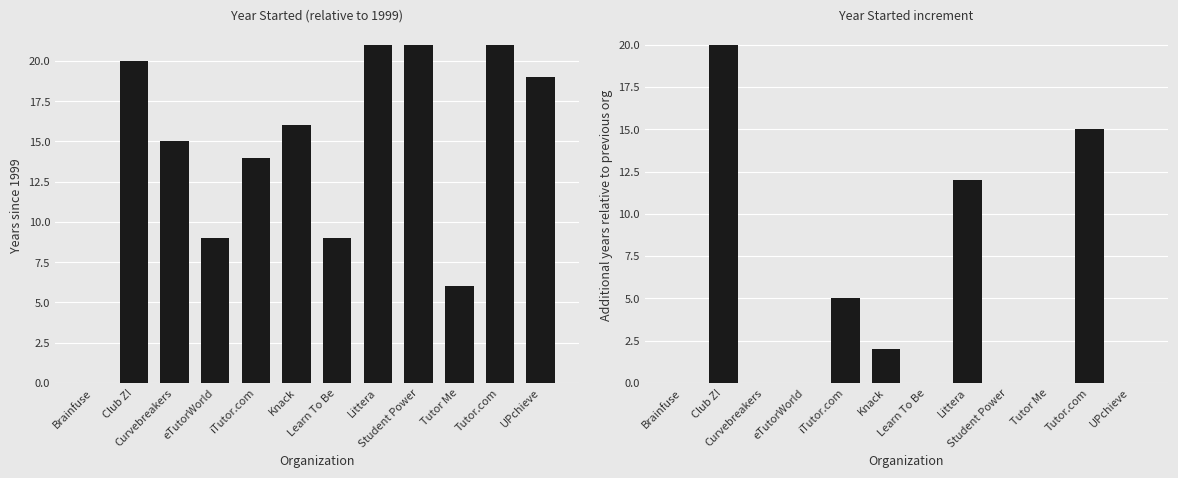

What is the difference between the maximum and minimum values in the Year diff from previous series?

20